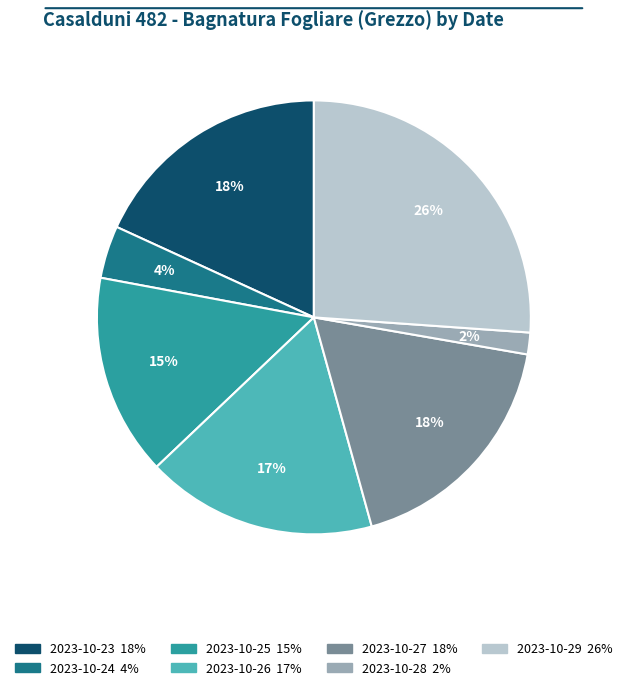

How many slices are in this pie chart?

7